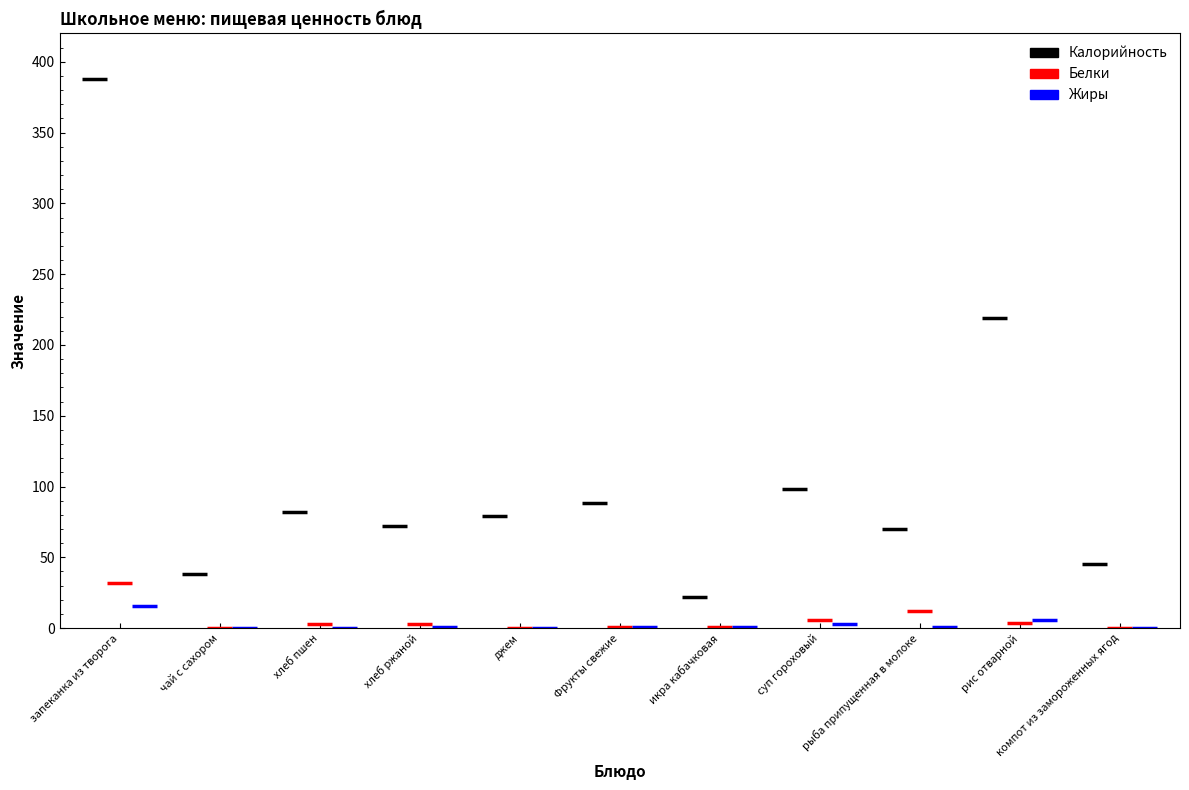

Is the value of Жиры at икра кабачковая greater than the value of Калорийность at хлеб ржаной?

No